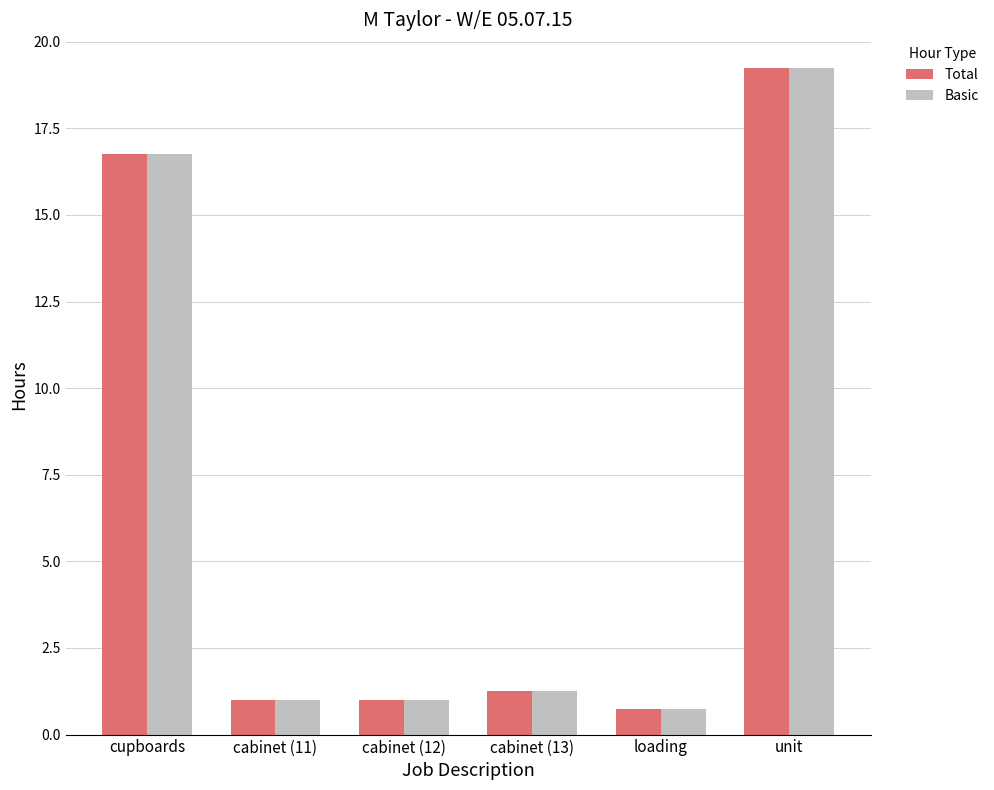

The Basic series shows 12.3 at unit. True or false?

False